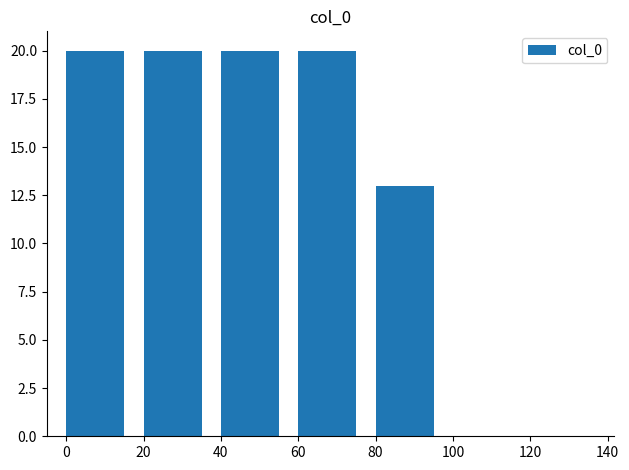

Reading left to right, list all the values displayed in this chart.

20	20	20	20	13	0	0